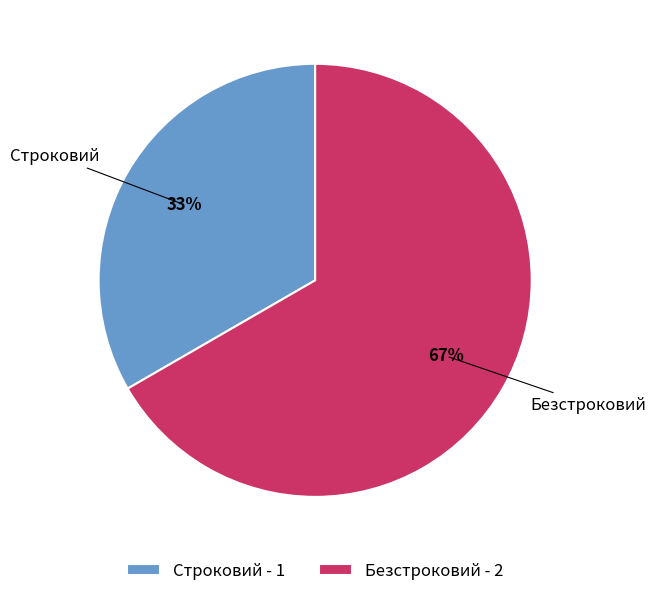

Rank the categories by value from highest to lowest.

Безстроковий, Строковий